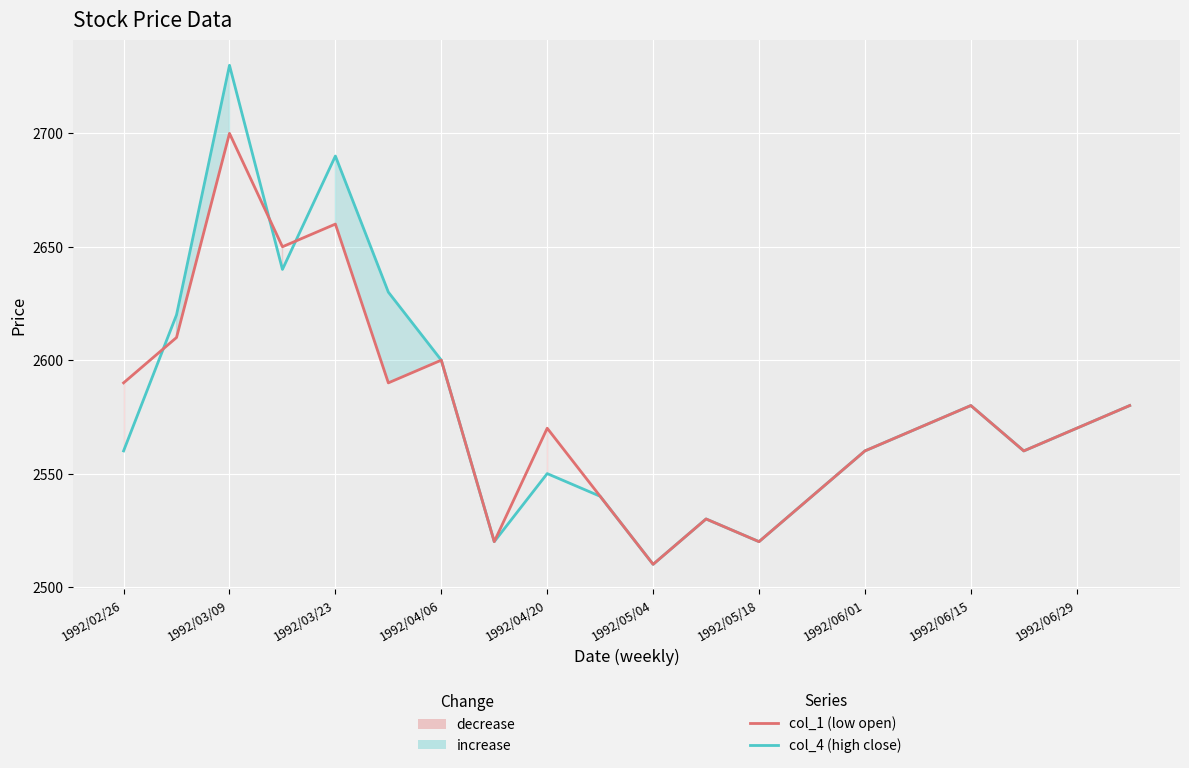

What is the minimum value shown in the chart?

2510